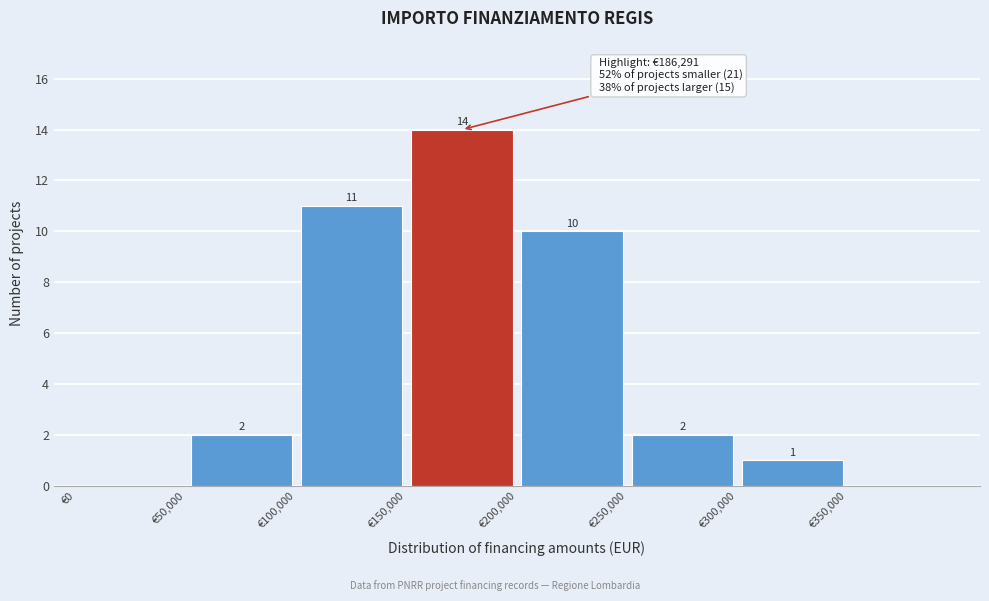

Which range on the x-axis has the tallest bar?

150000 to 200000